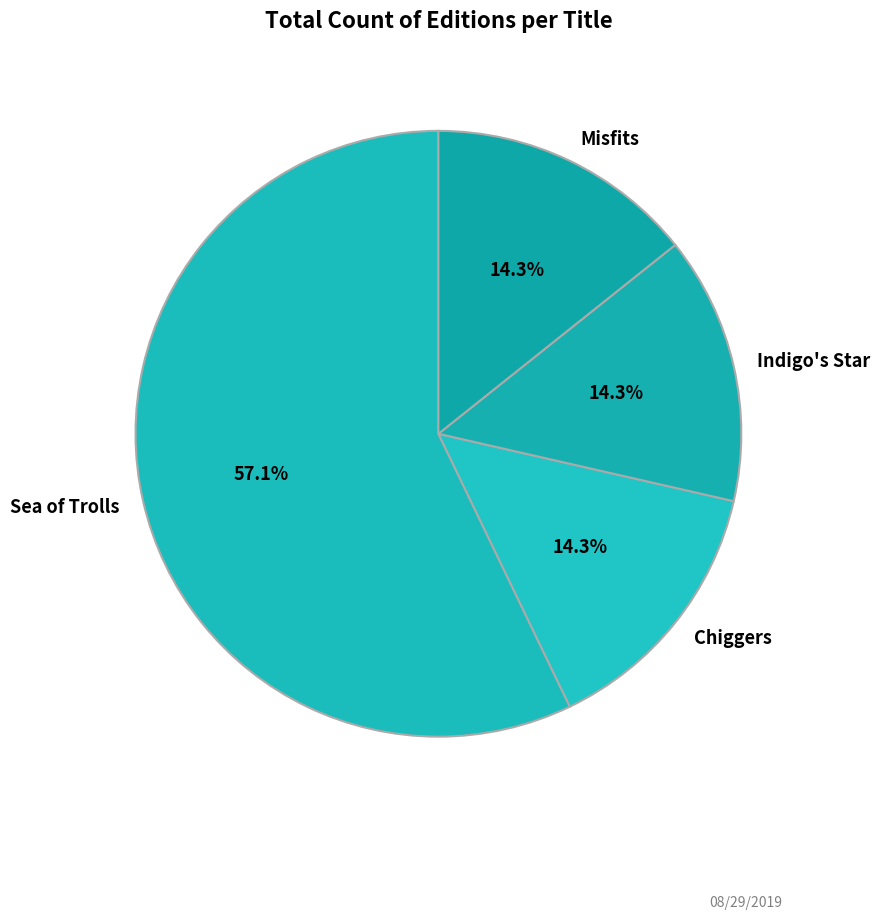

What is the largest slice in the pie chart?

Sea of Trolls